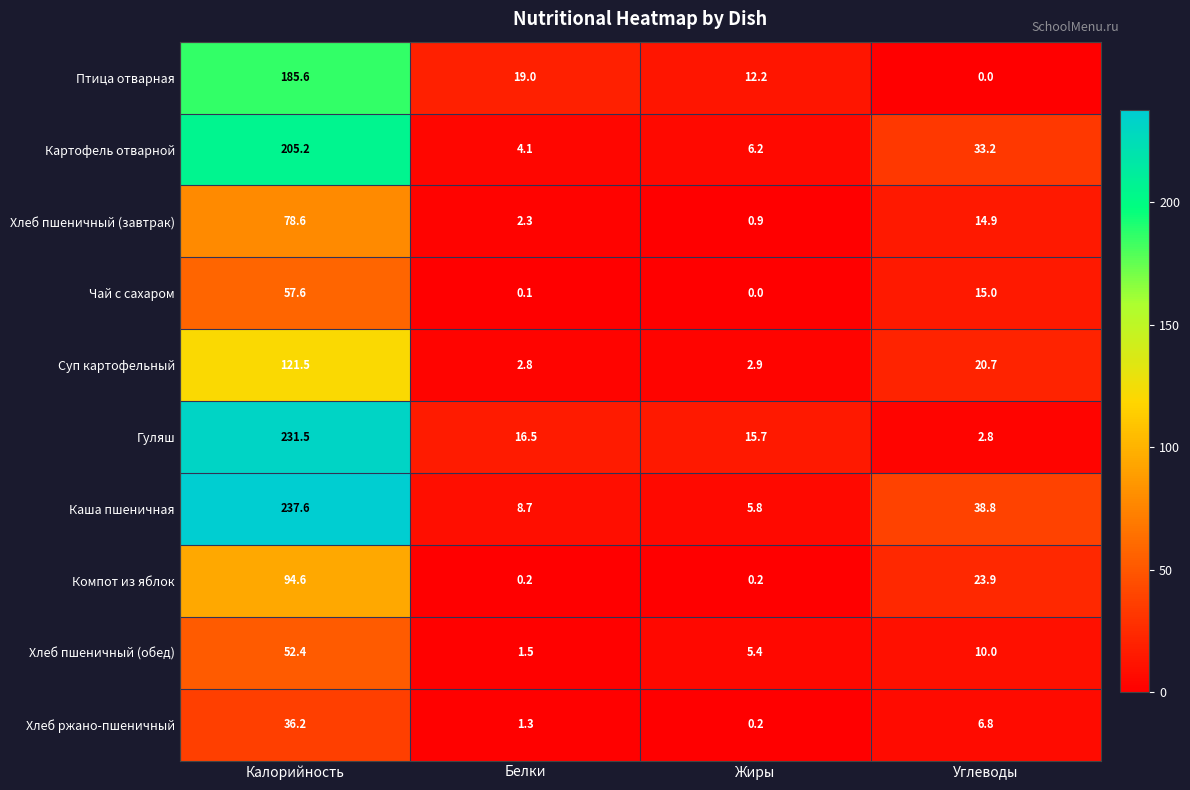

Where is Птица отварная nearest to the value 92?

Белки